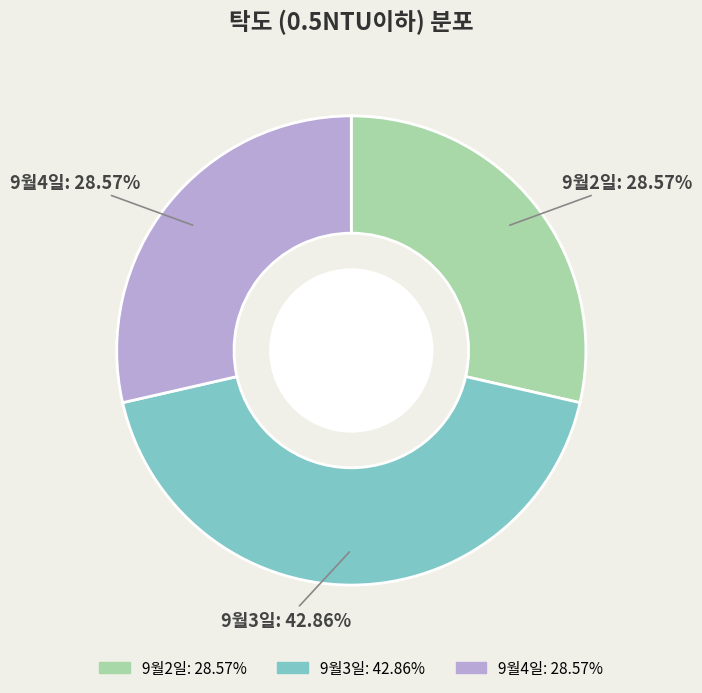

To the nearest percent, what percentage of the pie is 9월3일?

43%